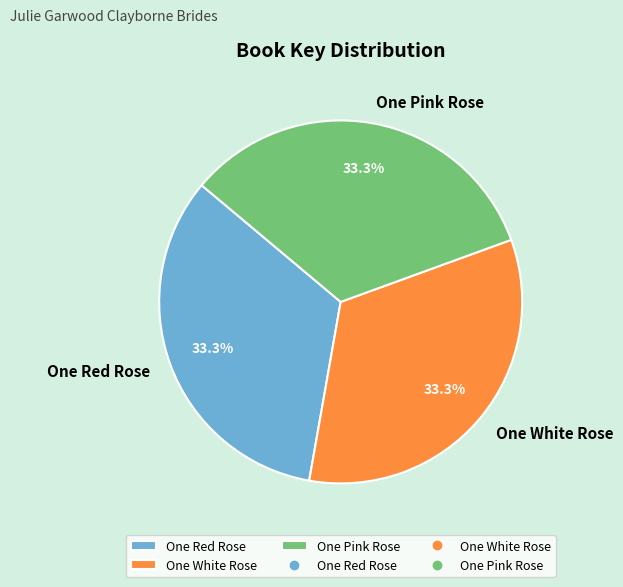

To the nearest percent, what is the average slice percentage?

33%